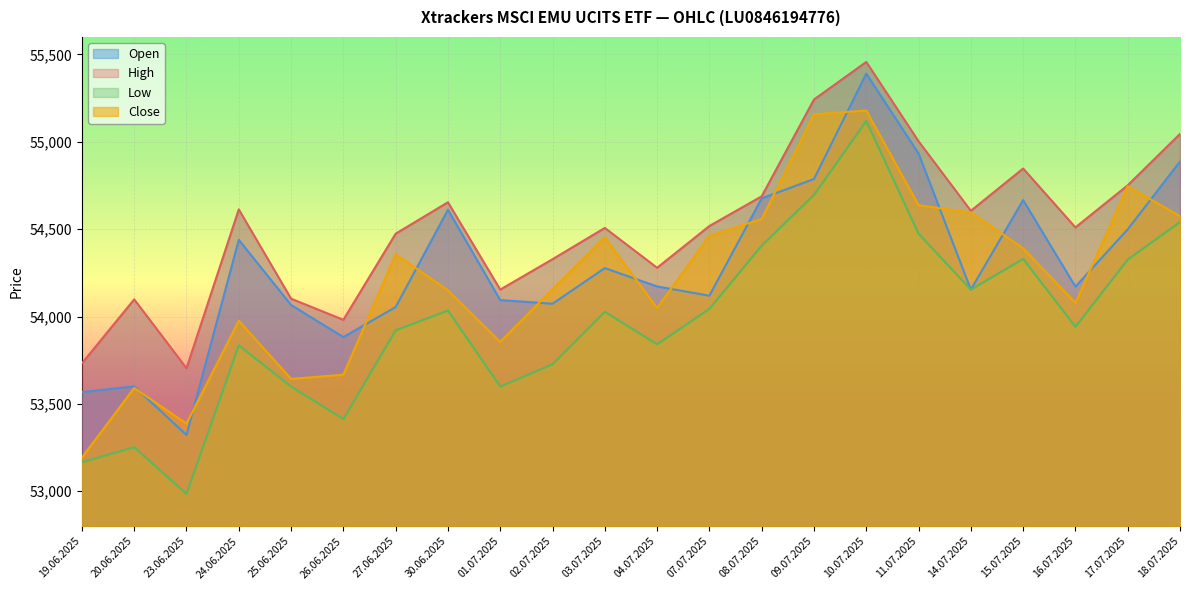

What position from the left is 18.07.2025?

22